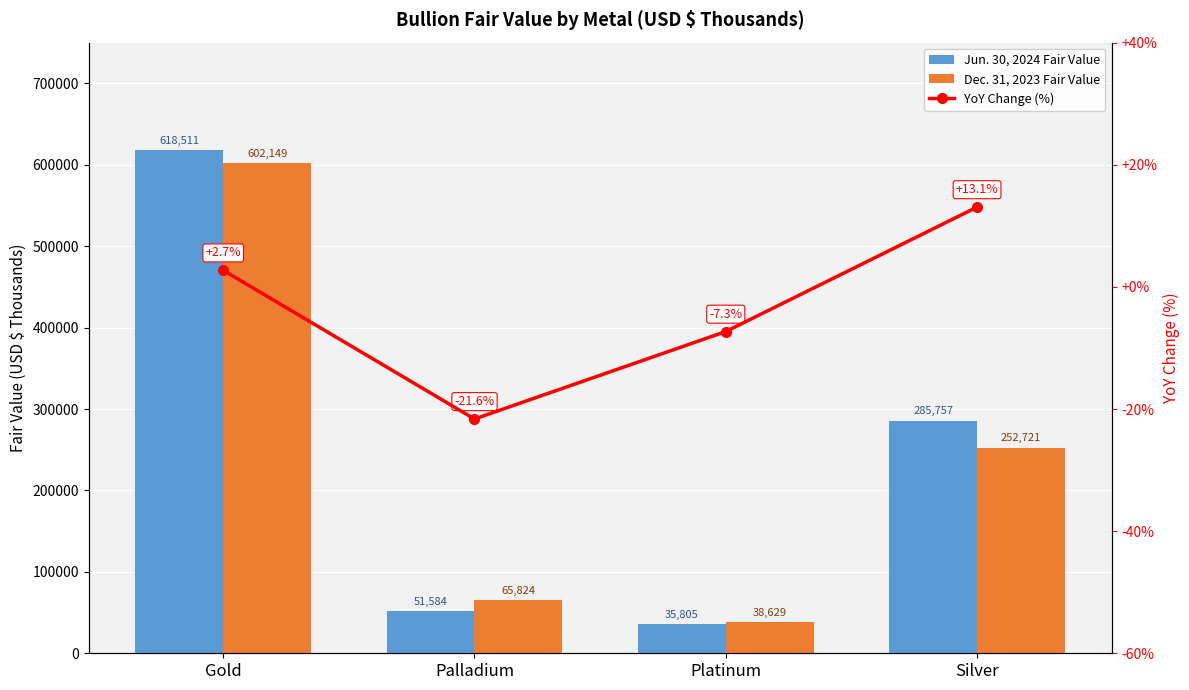

What are all the series names shown in the legend?

Jun. 30, 2024 Fair Value, Dec. 31, 2023 Fair Value, YoY Change (%)